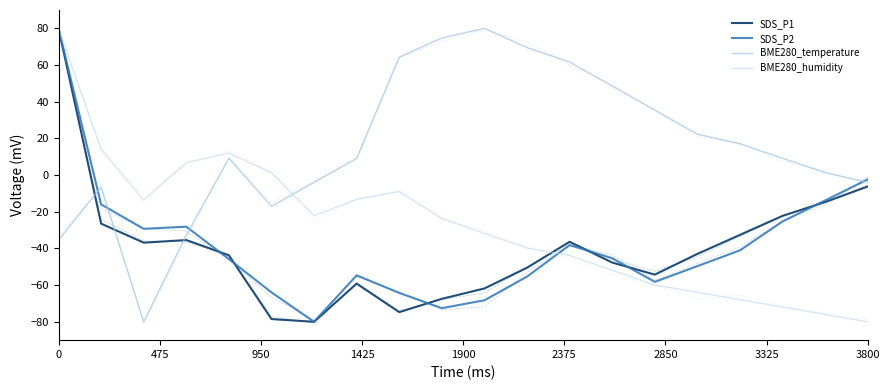

How many lines are shown in the chart?

4